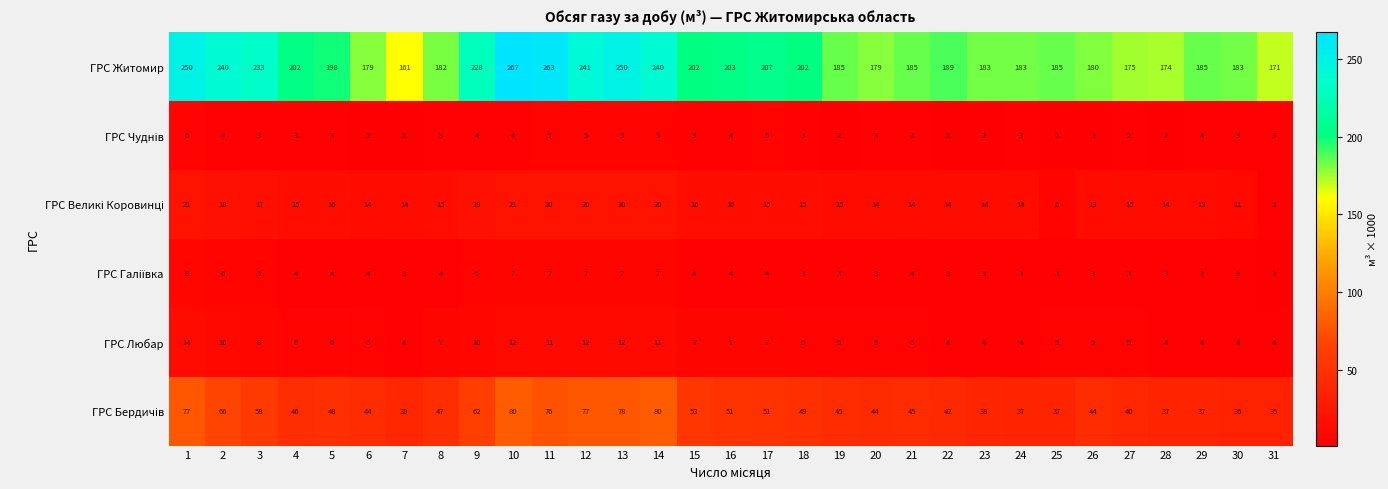

Which category has the highest value across all series?

10